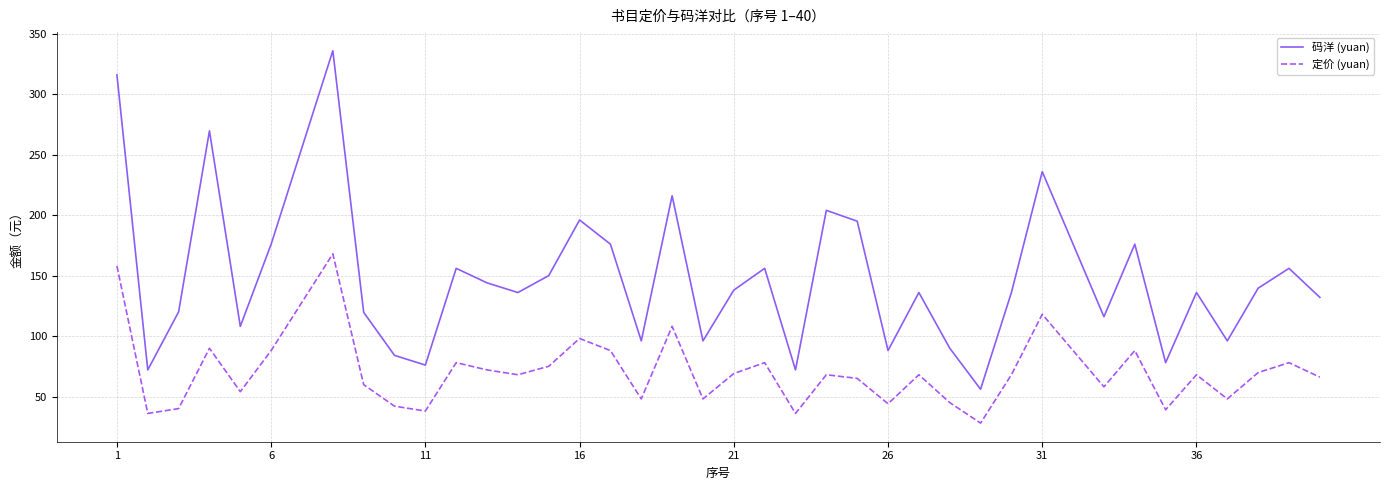

What is the difference between the maximum and minimum values in the 定价 (yuan) series?

140.0